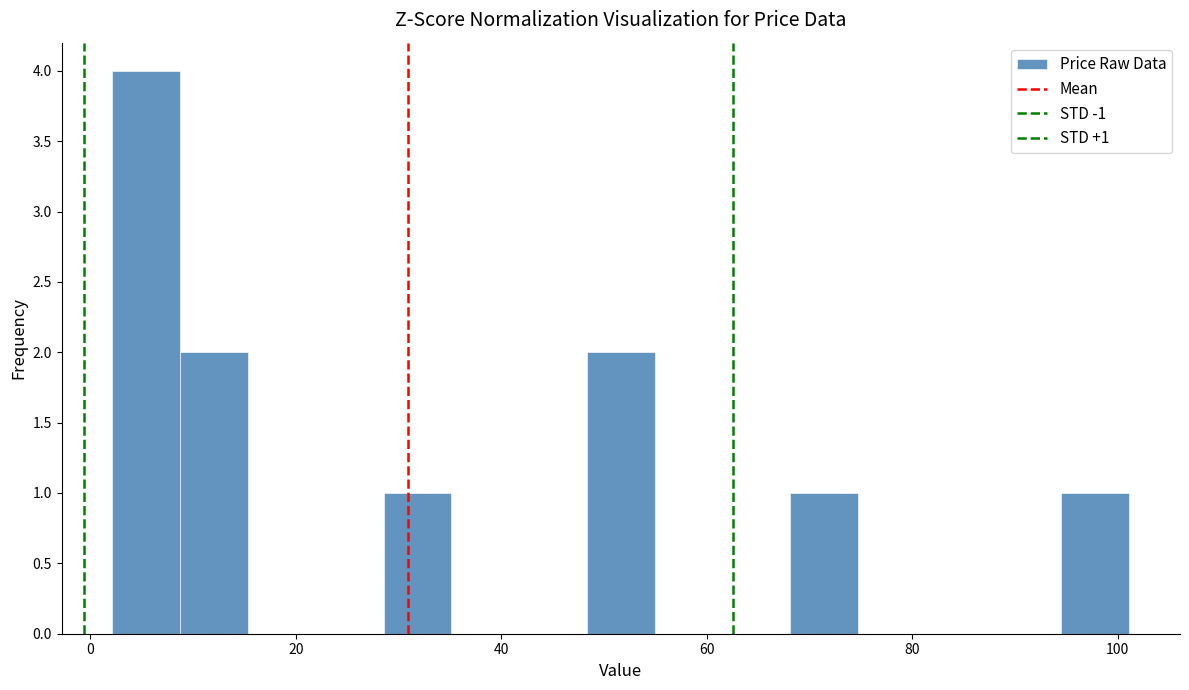

Around what value on the x-axis is the tallest bar? Give the approximate position of its centre, as read against the axis.

6